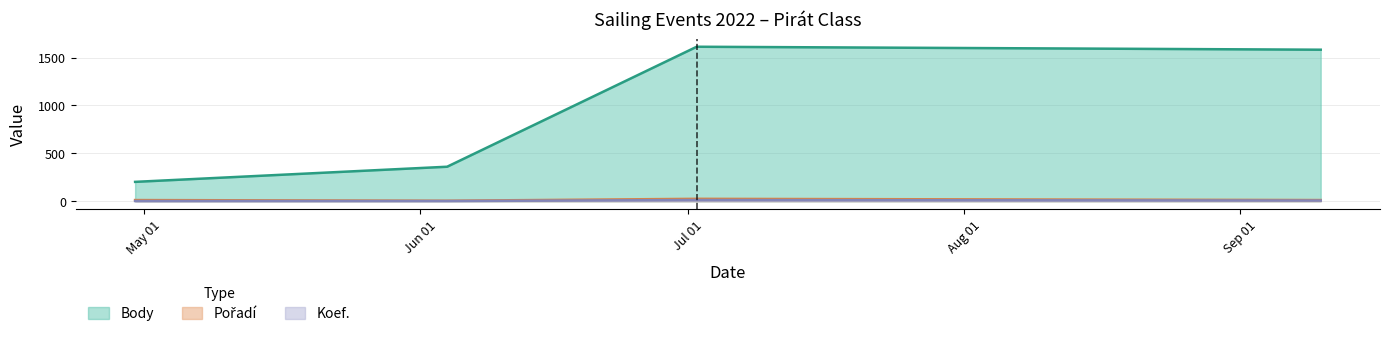

Reading right to left, list all the values displayed in this chart.

Body: 2022-09-10=1582	2022-07-02=1613	2022-06-04=360	2022-04-30=202
Pořadí: 2022-09-10=12	2022-07-02=25	2022-06-04=5	2022-04-30=12
Koef.: 2022-09-10=7	2022-07-02=12	2022-06-04=2	2022-04-30=2